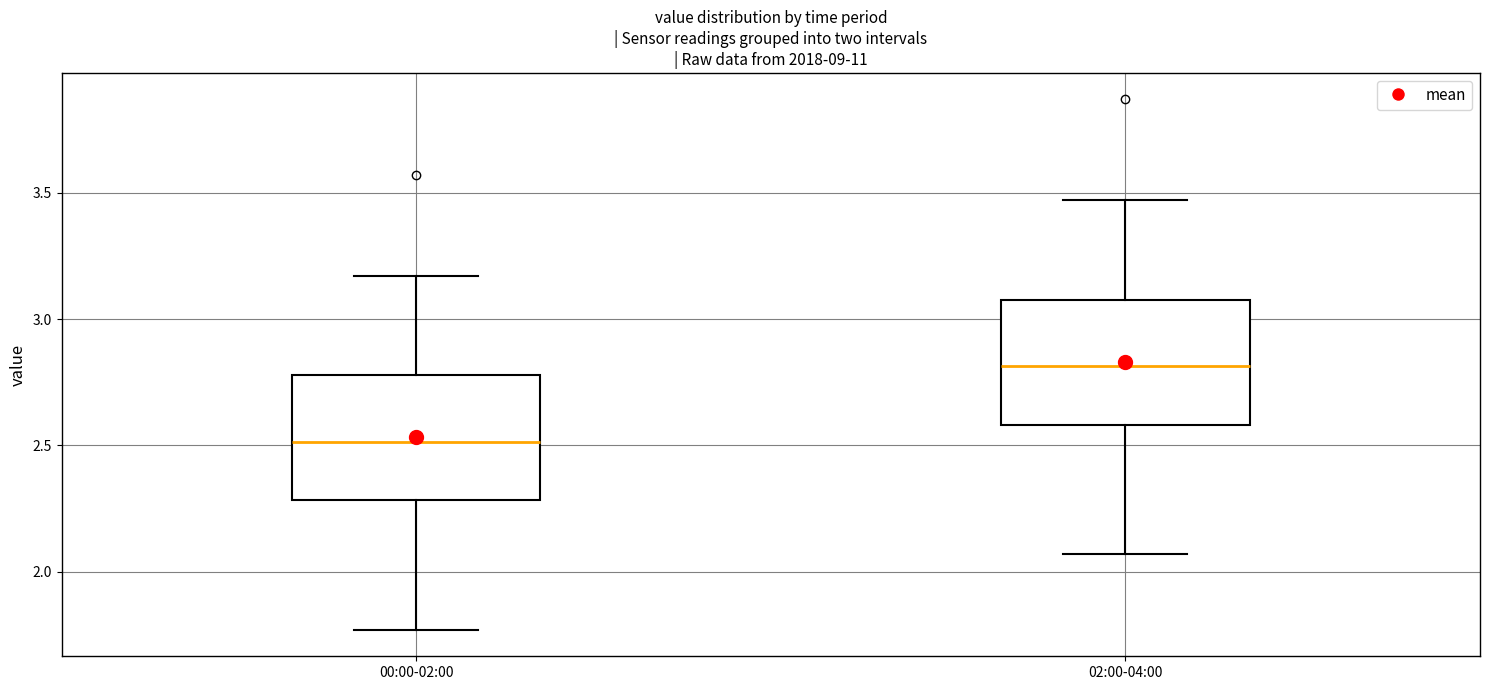

Which box has the lowest median line?

00:00-02:00